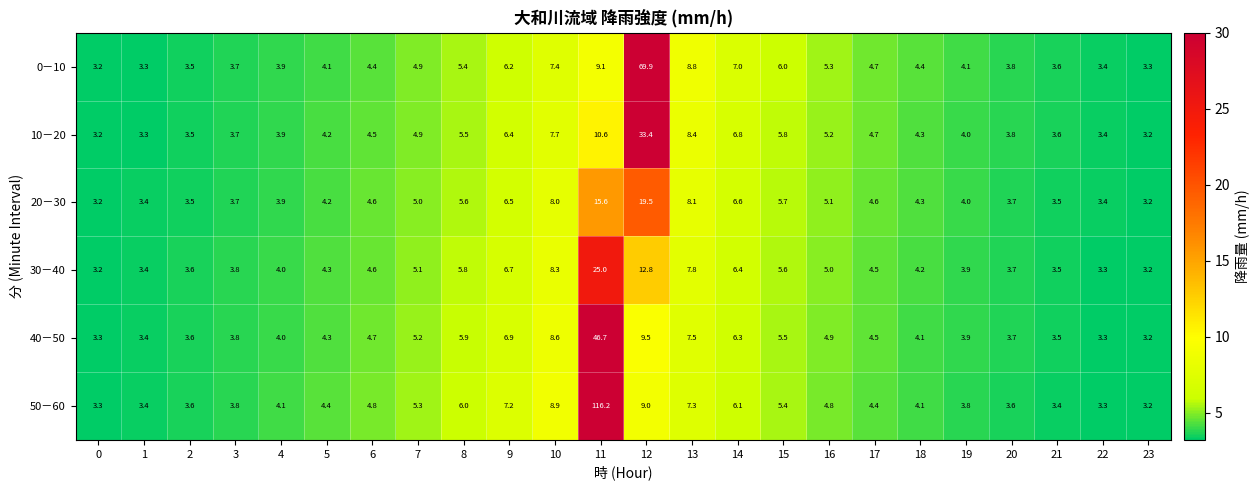

The value of 50－60 at 23 is 2.1. True or false?

False